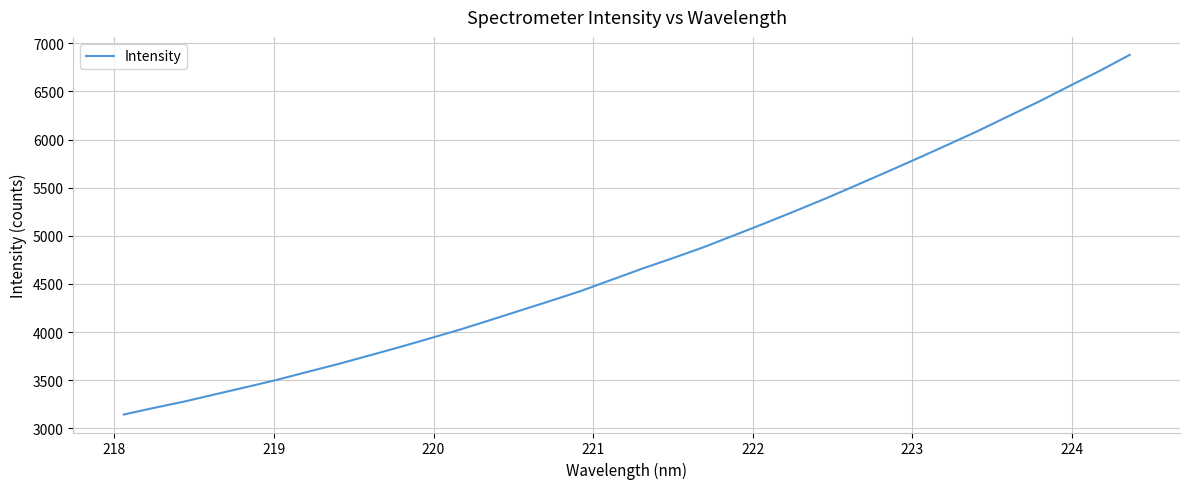

What is the difference between the second highest and second lowest values?

3498.8